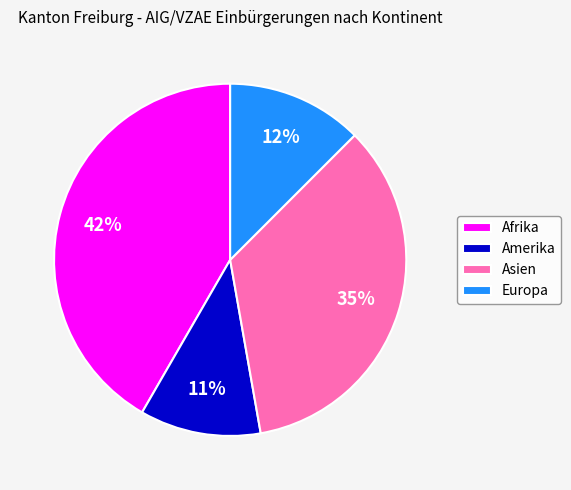

Is there any slice that represents more than half of the pie?

No